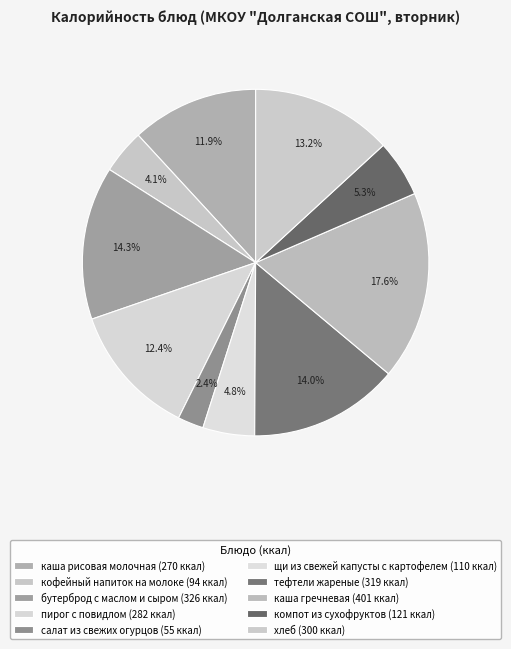

To the nearest percent, what is the average slice percentage?

10%